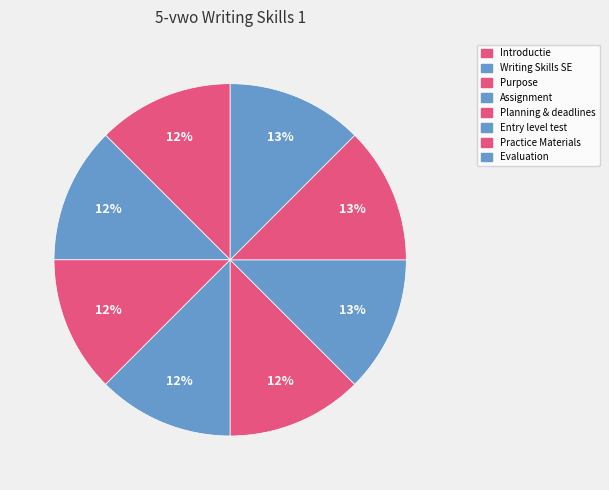

Is it true that Introductie is 1% of the pie?

False